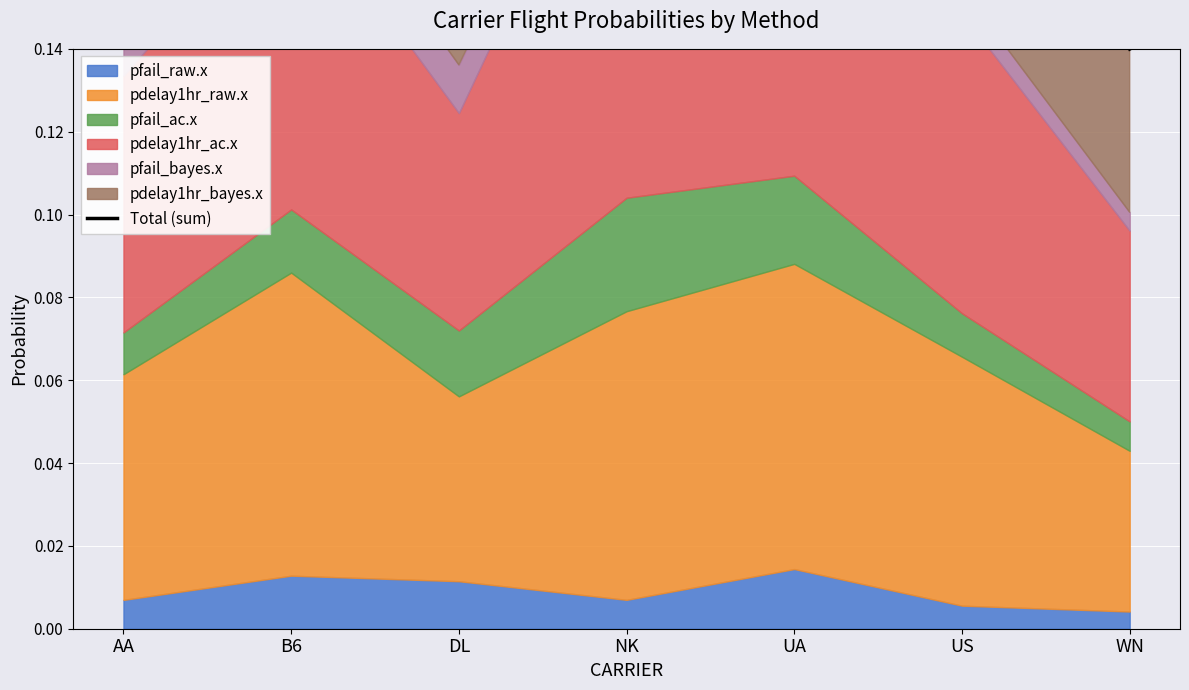

What is the maximum value shown in the chart?

0.3